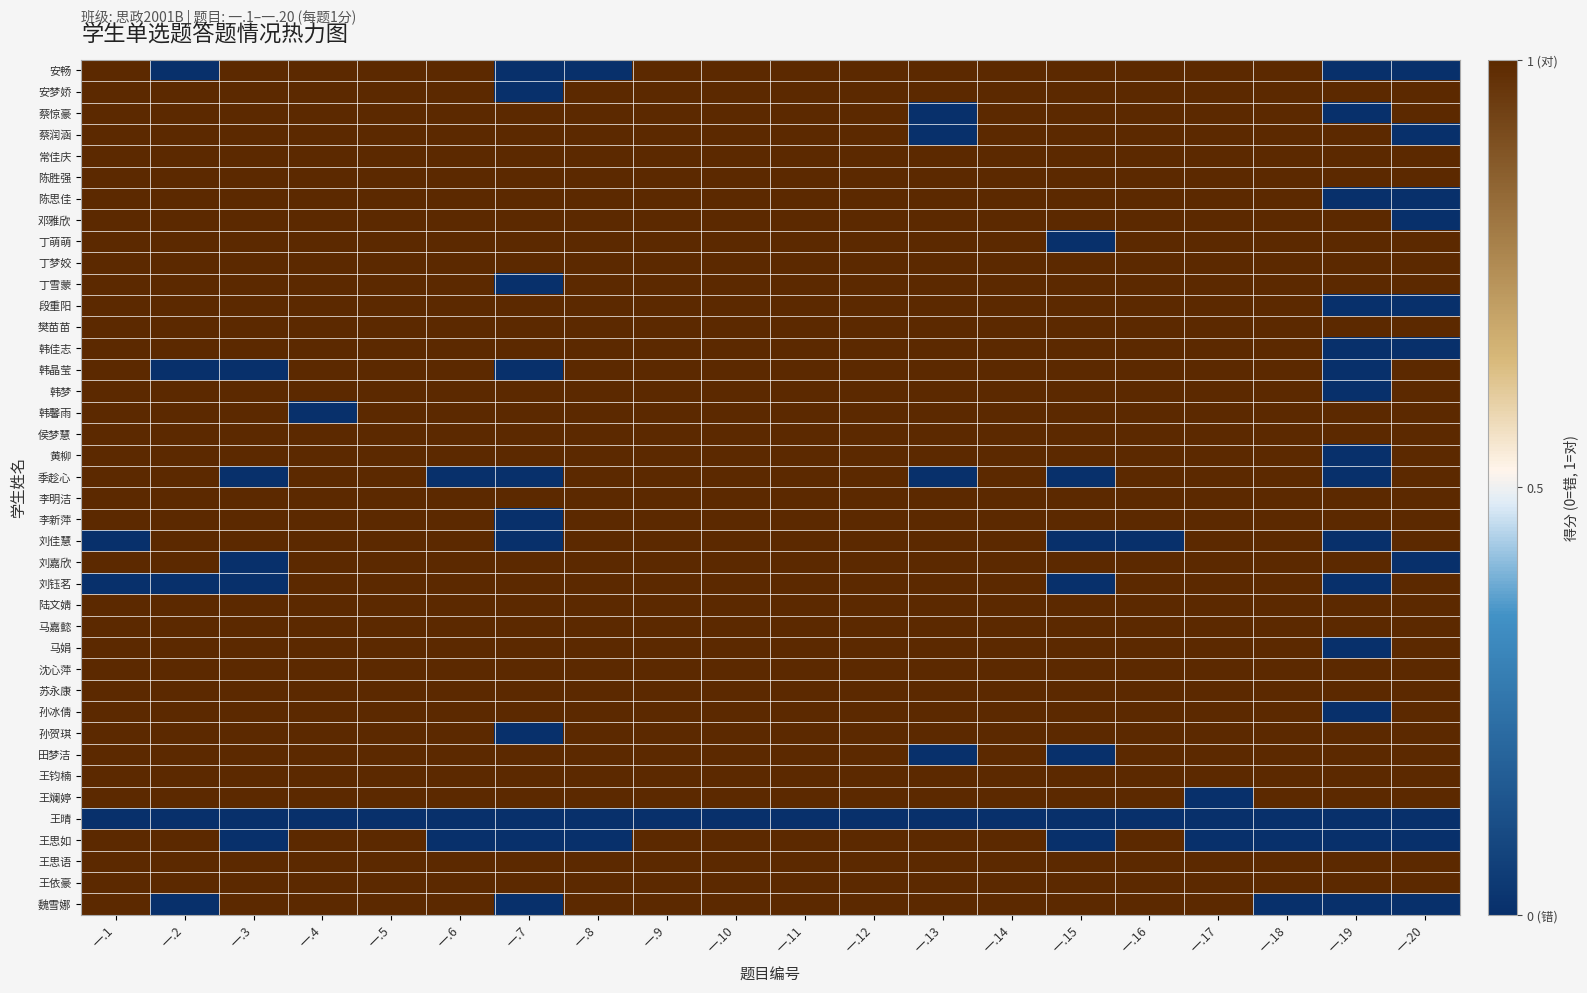

What is the difference between the highest and lowest values at 一.3?

1